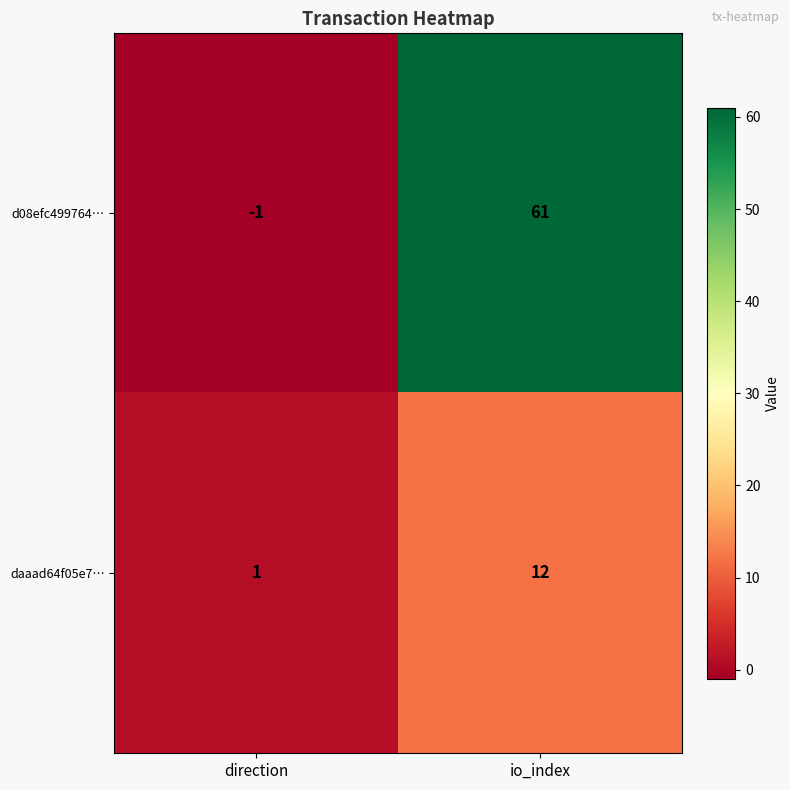

Which series has the largest range (max minus min)?

d08efc499764…